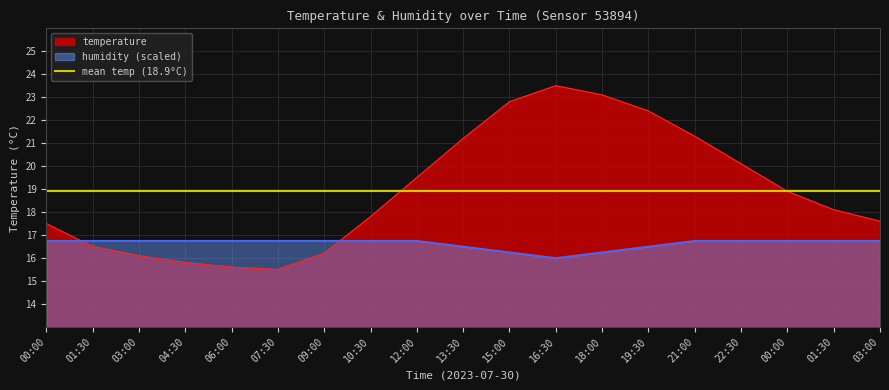

What is the sum of the humidity values at 15:00 and 01:30?

33.0